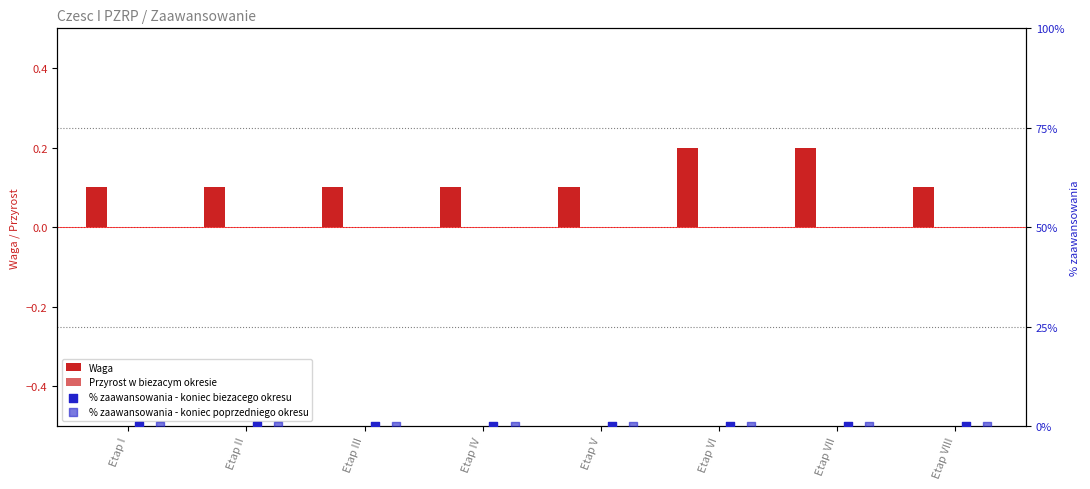

What is the total value across all series at Etap V?

0.1